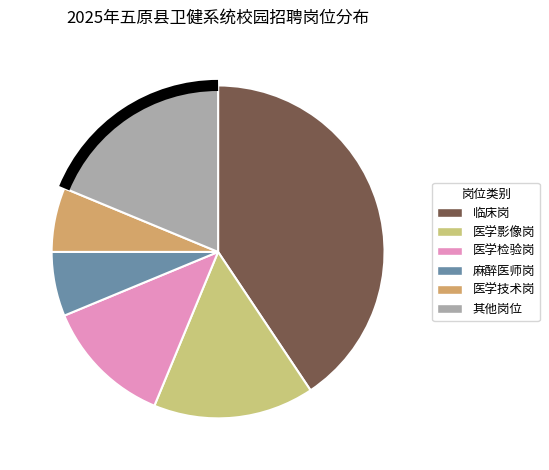

Does 医学技术岗 account for over 50% of the chart?

No